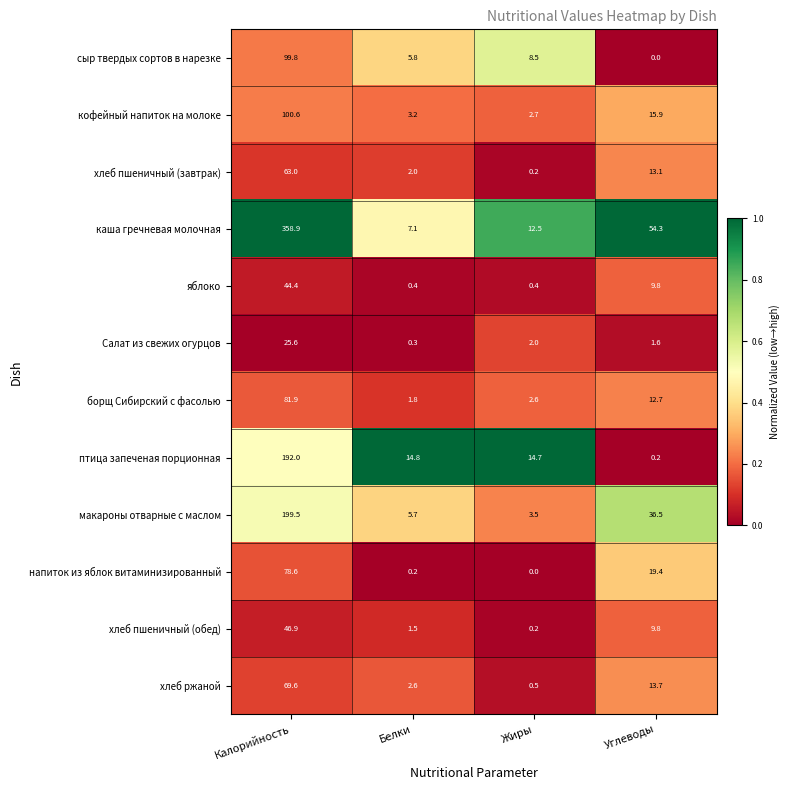

Which category has the lowest value in the макароны отварные с маслом series?

Жиры